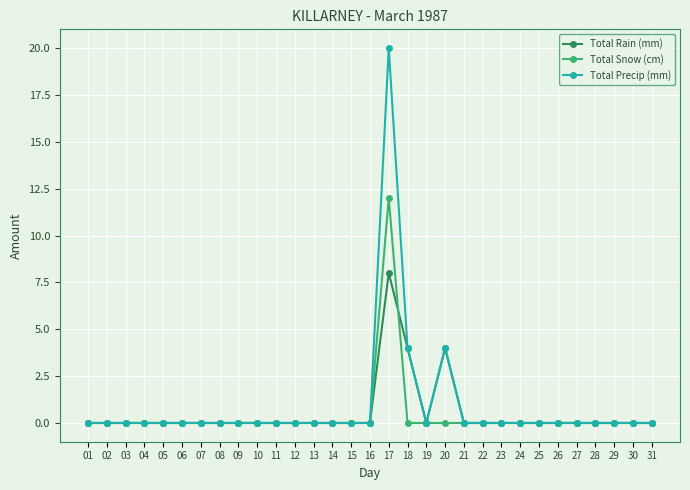

What is the difference between the maximum and second lowest values in the Total Rain (mm) series?

8